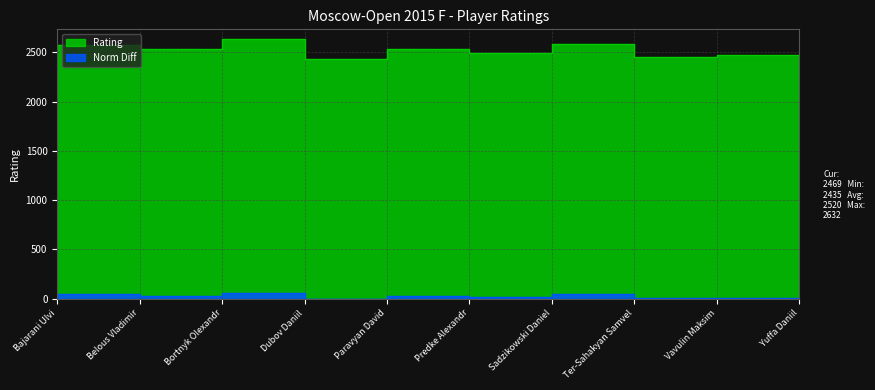

How many values are below 2533?

5